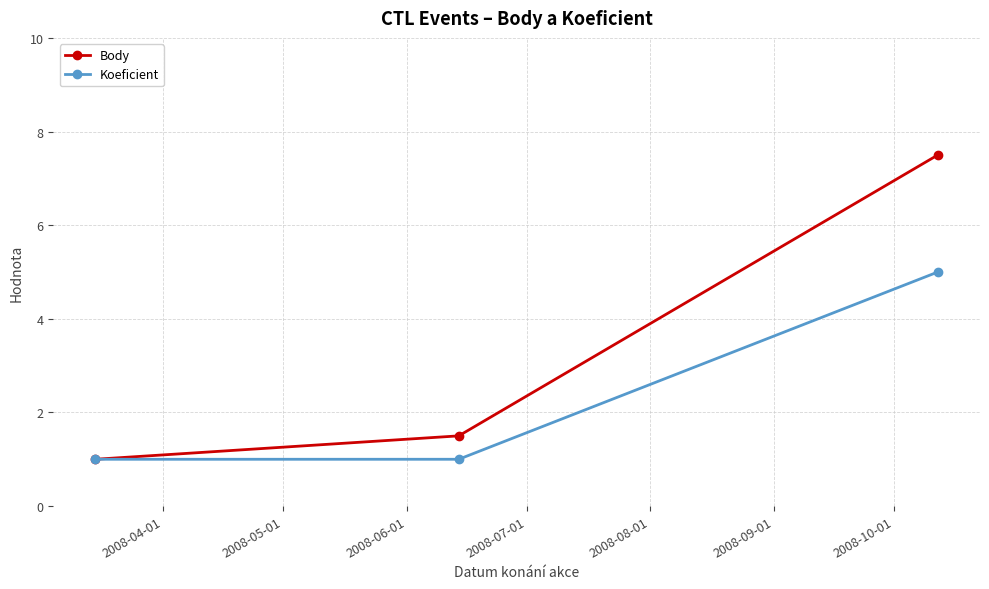

What is the value of the Body point at the 2nd from the left?

1.5